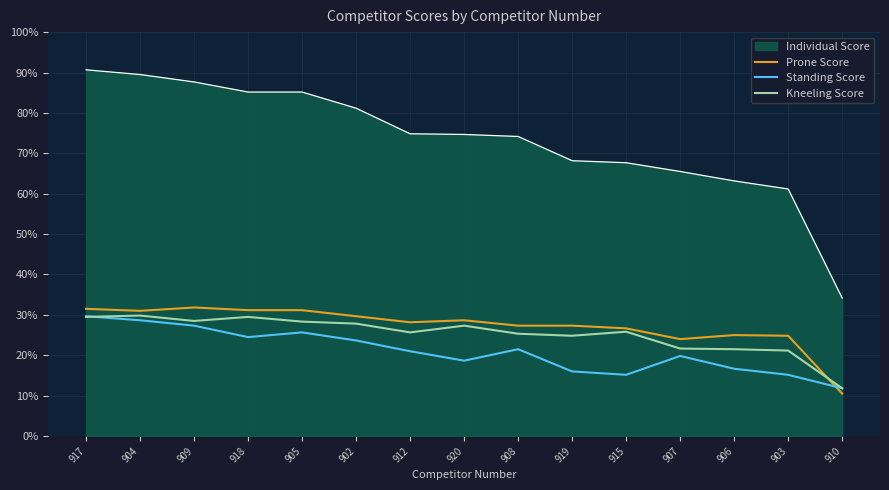

At how many categories does at least one series exceed 16?

15